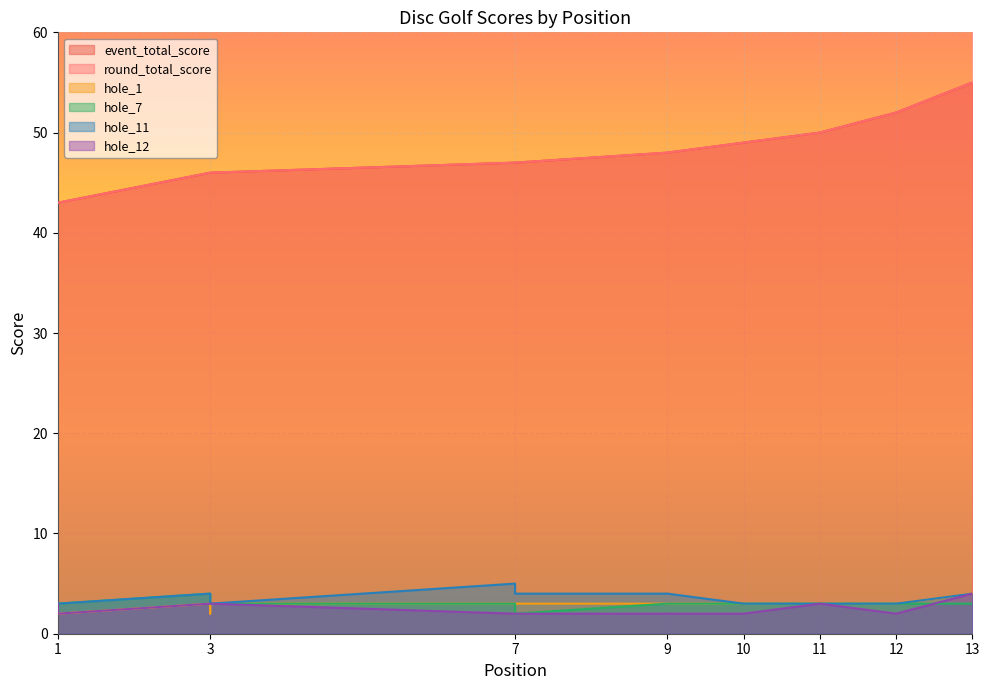

The round_total_score series shows 46 at 3. True or false?

True